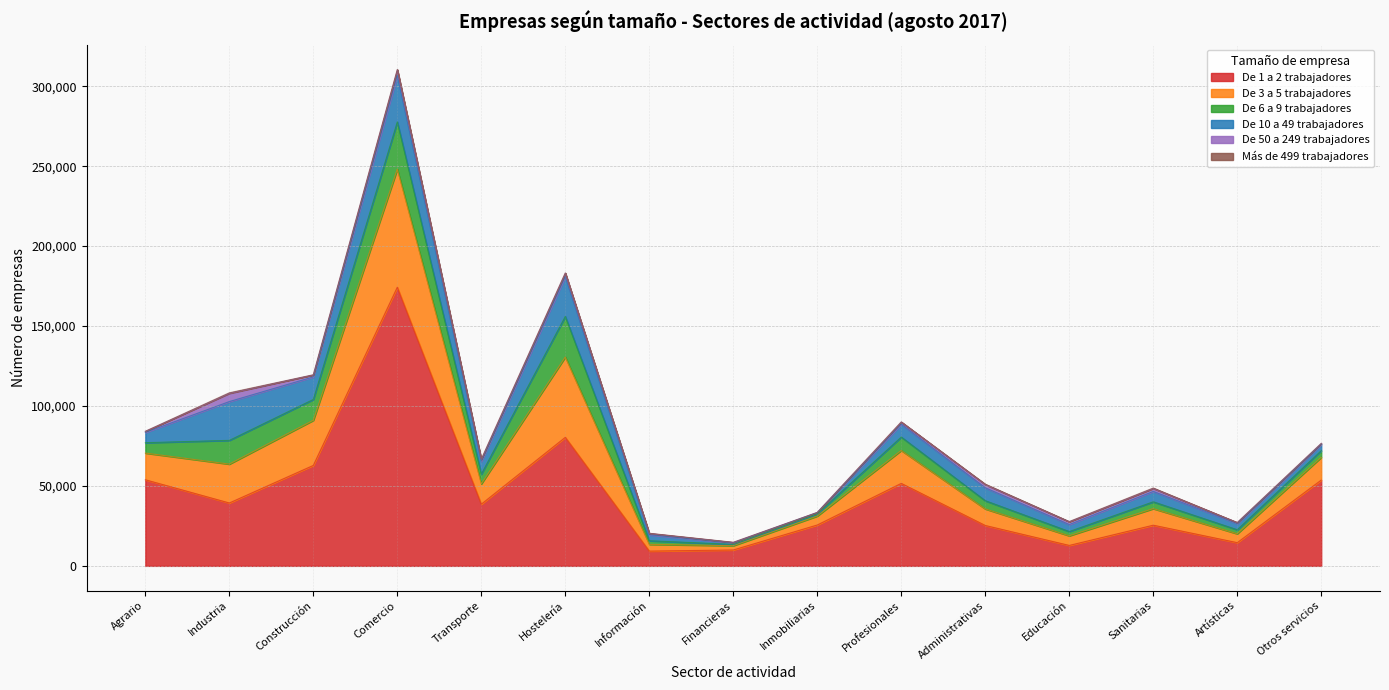

What is the average value of the De 3 a 5 trabajadores series?

19037